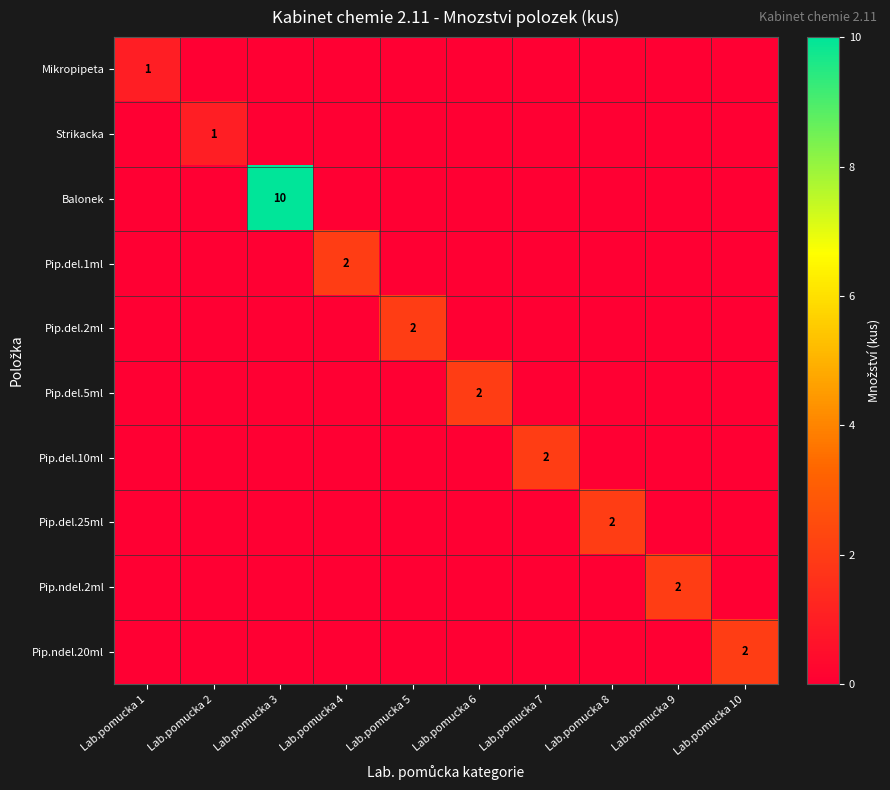

Rank the categories by Strikacka value from highest to lowest.

Lab.pomucka 2, Lab.pomucka 1, Lab.pomucka 3, Lab.pomucka 4, Lab.pomucka 5, Lab.pomucka 6, Lab.pomucka 7, Lab.pomucka 8, Lab.pomucka 9, Lab.pomucka 10